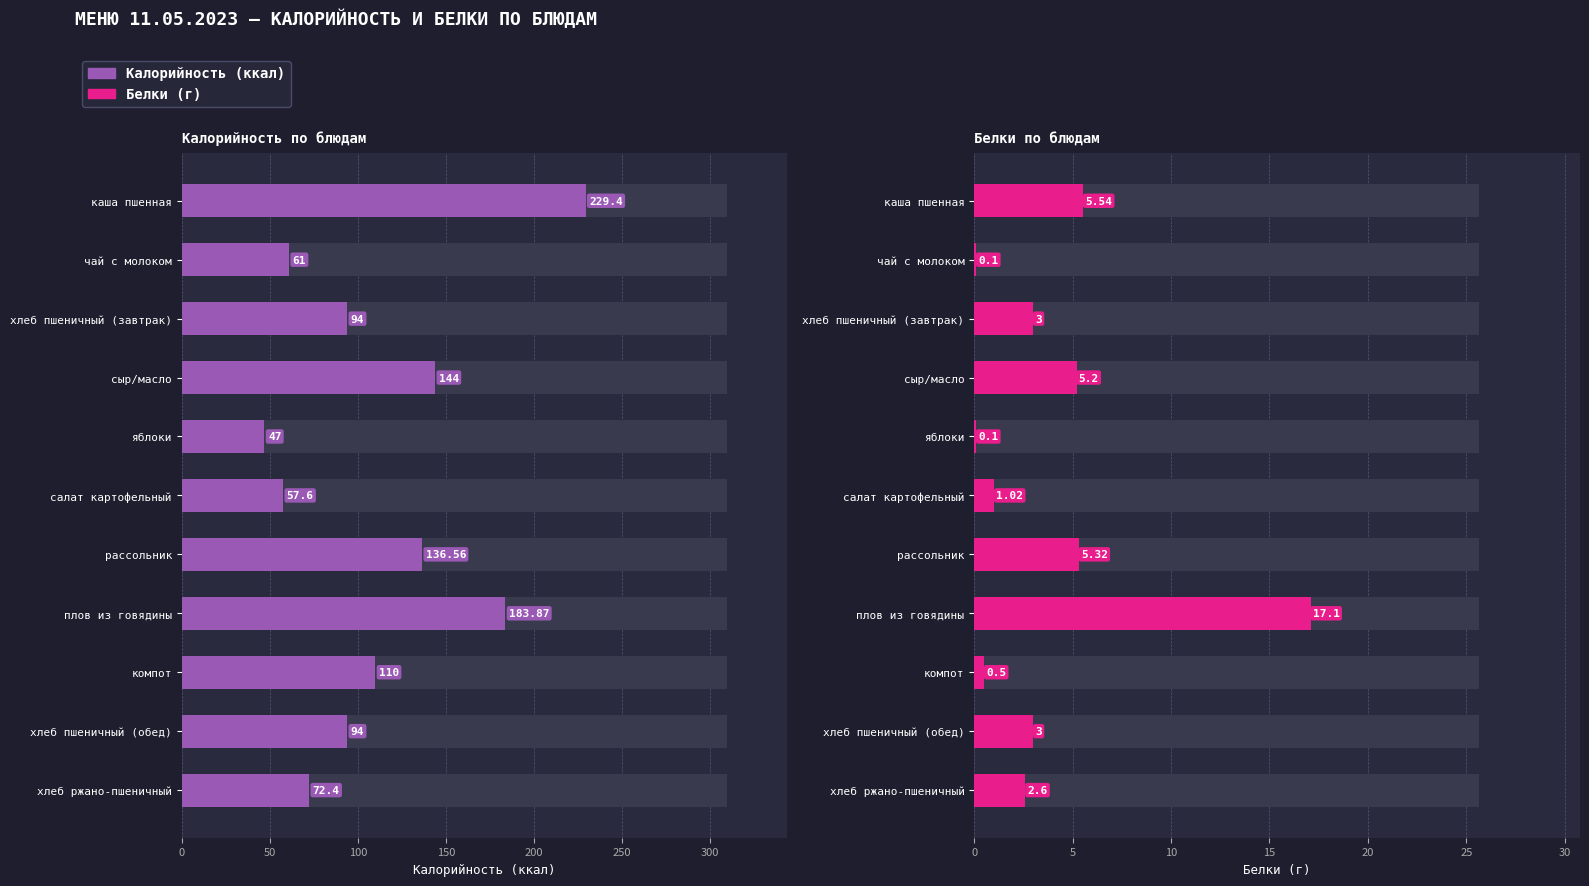

What is the highest value of the Калорийность series?

229.4